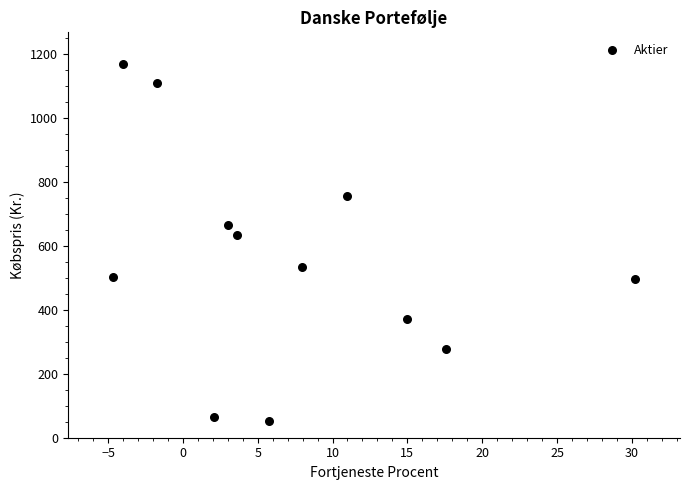

What Y value in the scatter plot is closest to 610?

634.0